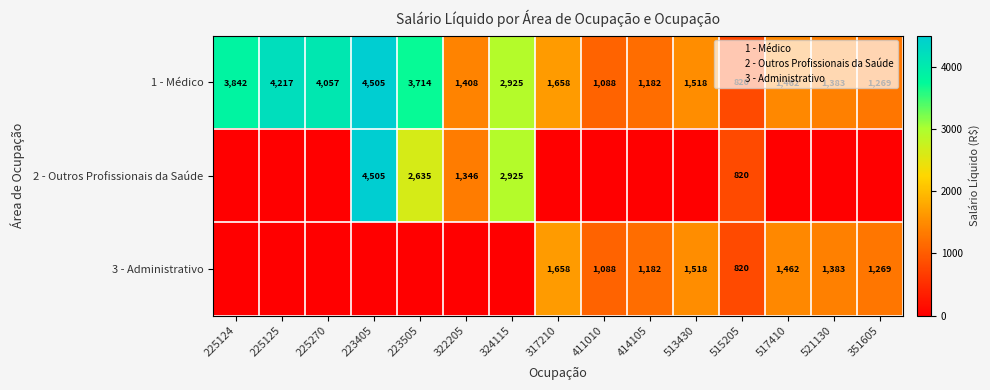

What is the spread (max minus min) of values at 225124?

3841.7